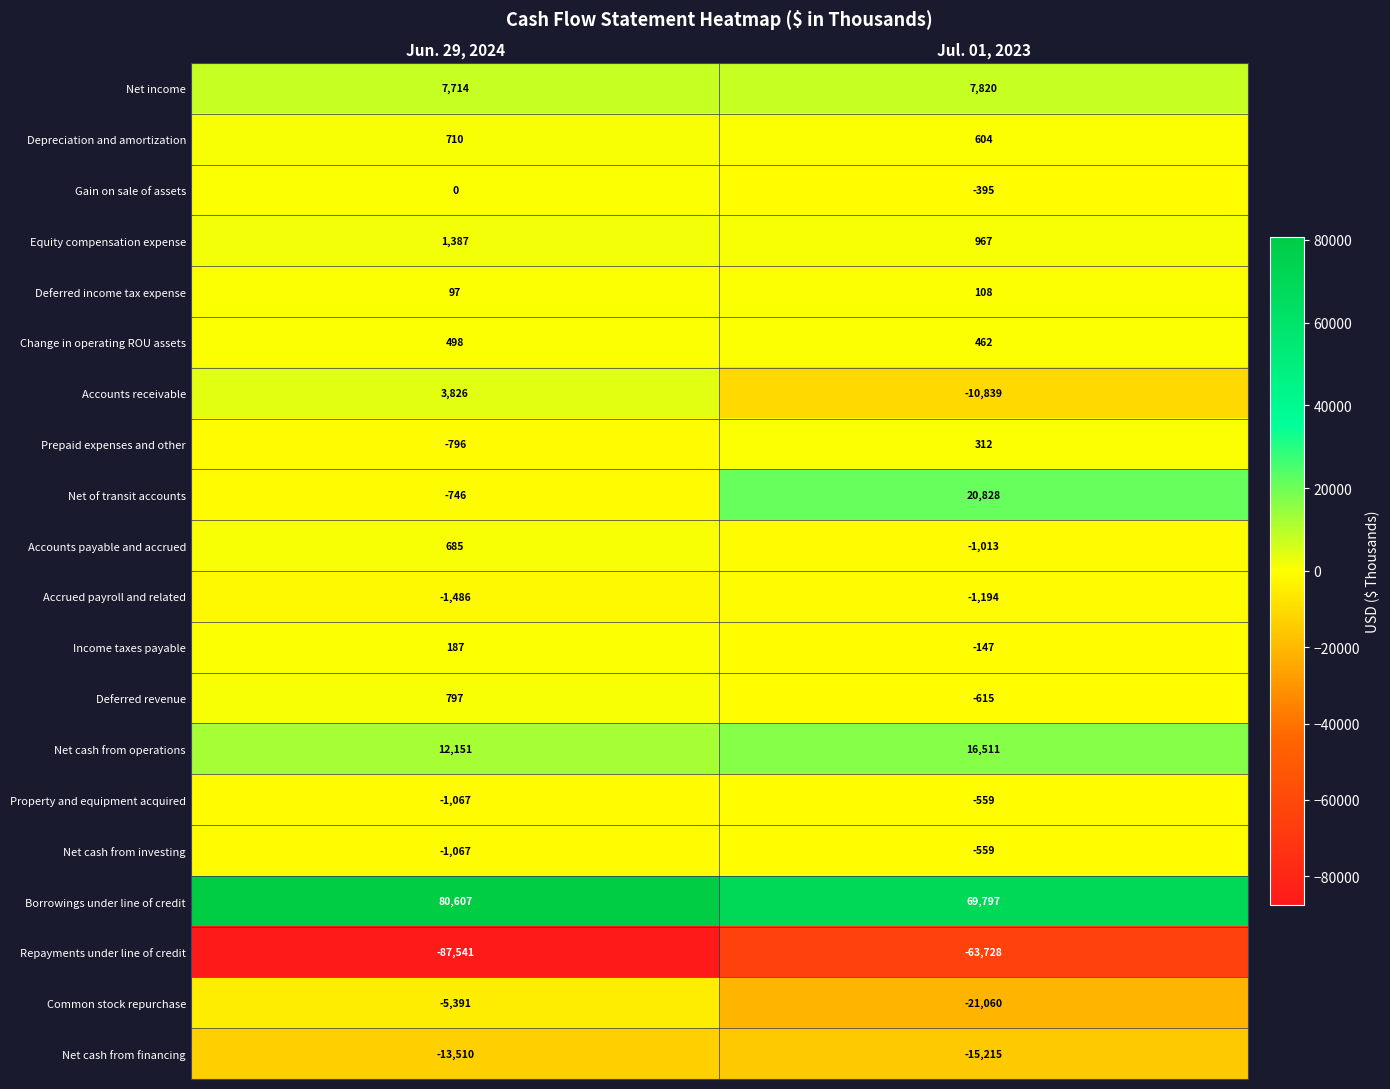

Count the number of data series in this chart.

20